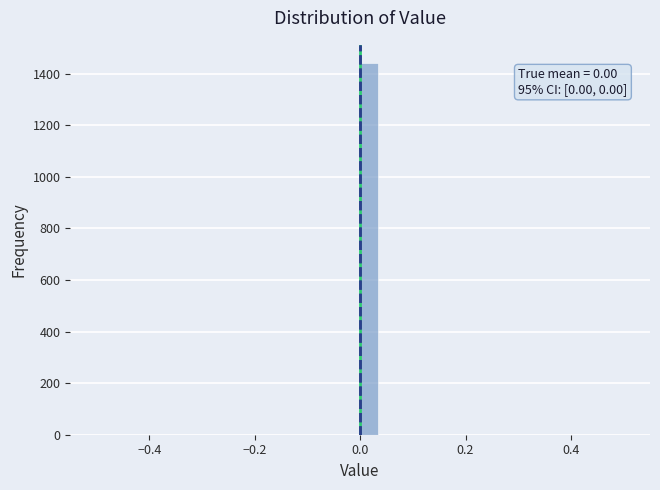

Read against the x-axis, roughly where is the centre of the tallest bar?

0.02